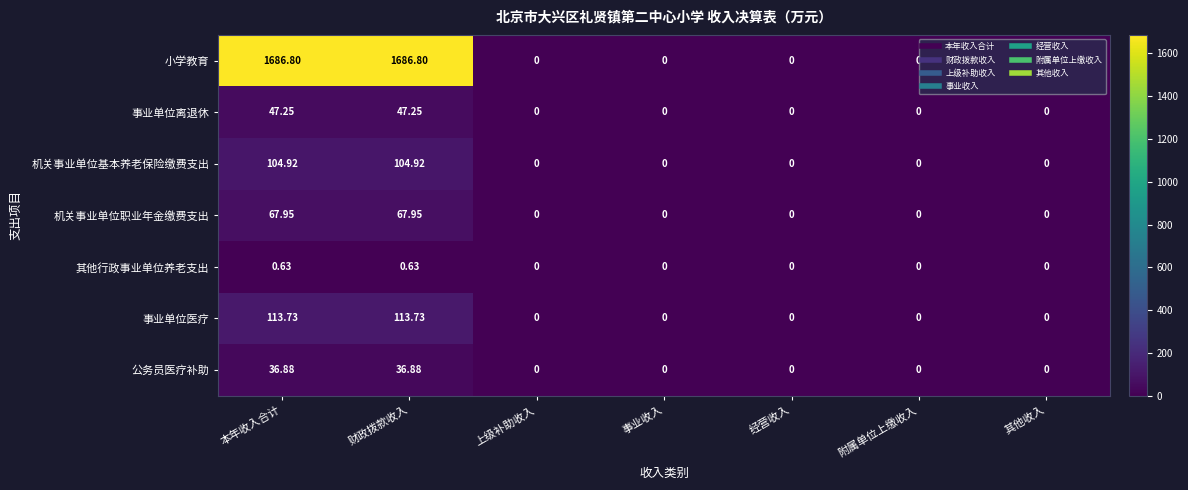

Which series has the widest spread of values?

小学教育